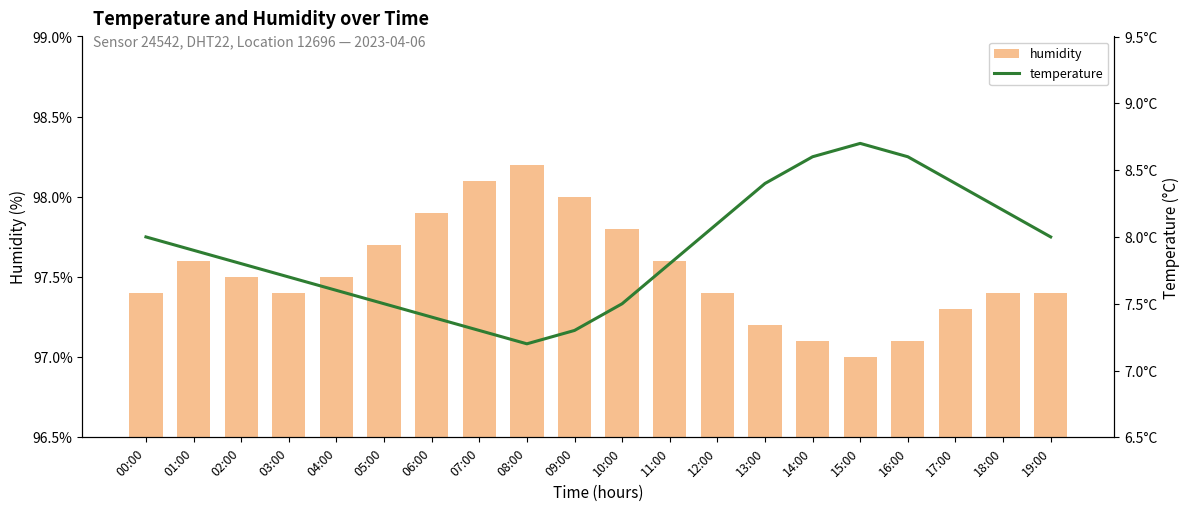

How many distinct data groups are displayed?

2